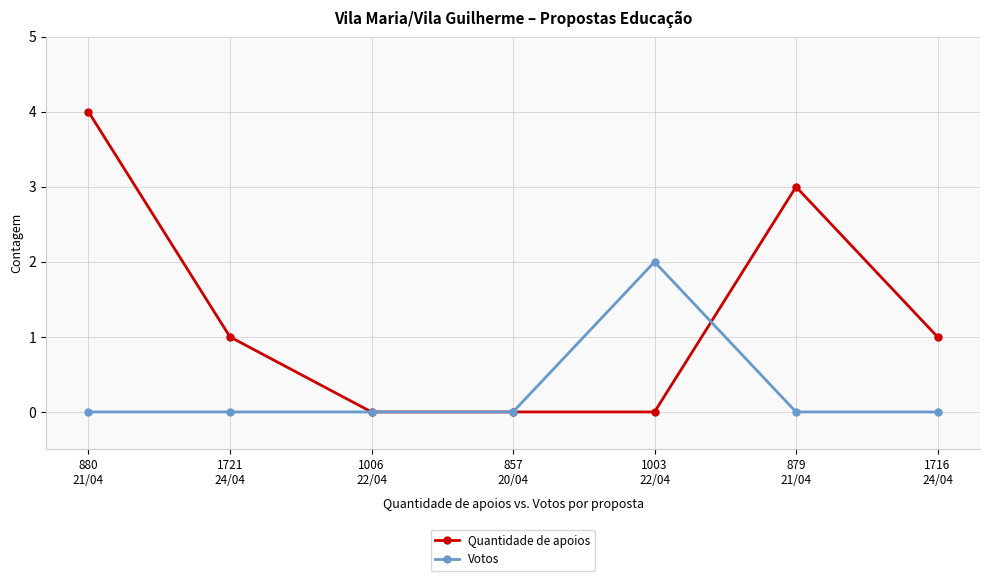

List the series in order of their peak value, highest first.

Quantidade de apoios, Votos